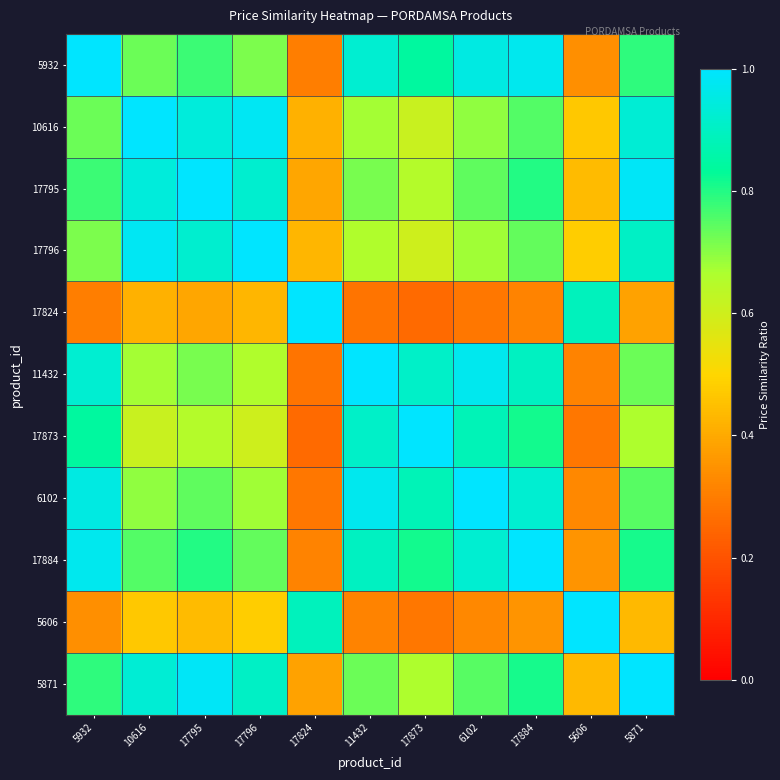

Reading right to left, transcribe all the data shown in this chart.

5932: 5871=0.8	5606=0.3	17884=1.0	6102=1.0	17873=0.8	11432=0.9	17824=0.3	17796=0.7	17795=0.8	10616=0.7	5932=1.0
10616: 5871=0.9	5606=0.5	17884=0.8	6102=0.7	17873=0.6	11432=0.7	17824=0.4	17796=1.0	17795=0.9	10616=1.0	5932=0.7
17795: 5871=1.0	5606=0.4	17884=0.8	6102=0.7	17873=0.7	11432=0.7	17824=0.4	17796=0.9	17795=1.0	10616=0.9	5932=0.8
17796: 5871=0.9	5606=0.5	17884=0.7	6102=0.7	17873=0.6	11432=0.7	17824=0.4	17796=1.0	17795=0.9	10616=1.0	5932=0.7
17824: 5871=0.4	5606=0.9	17884=0.3	6102=0.3	17873=0.3	11432=0.3	17824=1.0	17796=0.4	17795=0.4	10616=0.4	5932=0.3
11432: 5871=0.7	5606=0.3	17884=0.9	6102=1.0	17873=0.9	11432=1.0	17824=0.3	17796=0.7	17795=0.7	10616=0.7	5932=0.9
17873: 5871=0.7	5606=0.3	17884=0.8	6102=0.9	17873=1.0	11432=0.9	17824=0.3	17796=0.6	17795=0.7	10616=0.6	5932=0.8
6102: 5871=0.7	5606=0.3	17884=0.9	6102=1.0	17873=0.9	11432=1.0	17824=0.3	17796=0.7	17795=0.7	10616=0.7	5932=1.0
17884: 5871=0.8	5606=0.4	17884=1.0	6102=0.9	17873=0.8	11432=0.9	17824=0.3	17796=0.7	17795=0.8	10616=0.8	5932=1.0
5606: 5871=0.4	5606=1.0	17884=0.4	6102=0.3	17873=0.3	11432=0.3	17824=0.9	17796=0.5	17795=0.4	10616=0.5	5932=0.3
5871: 5871=1.0	5606=0.4	17884=0.8	6102=0.7	17873=0.7	11432=0.7	17824=0.4	17796=0.9	17795=1.0	10616=0.9	5932=0.8